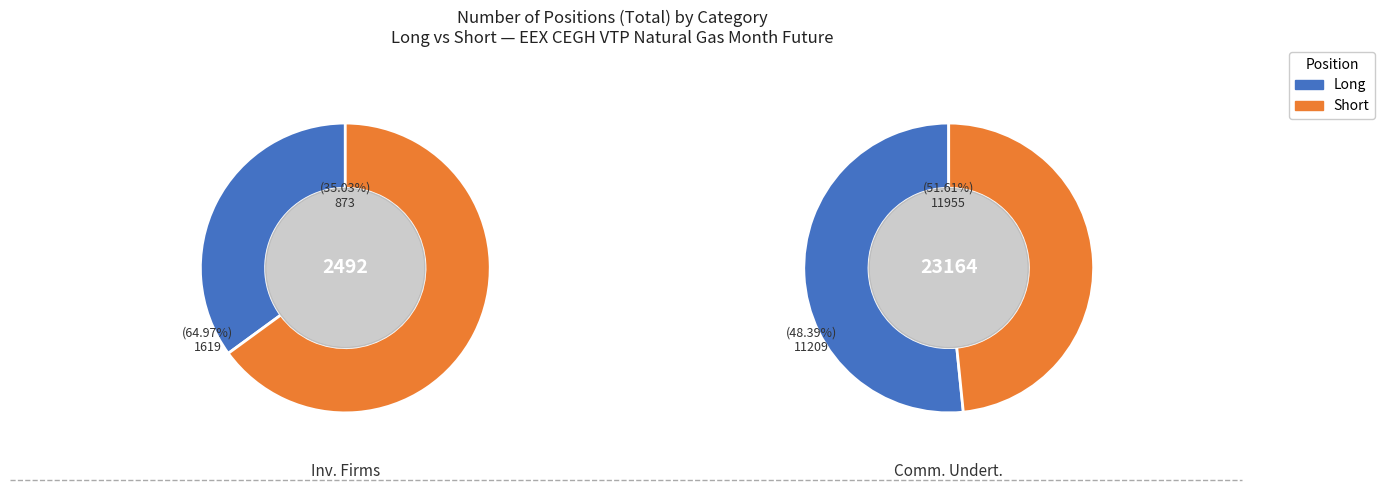

What is the largest slice in the pie chart?

Commercial Undertakings